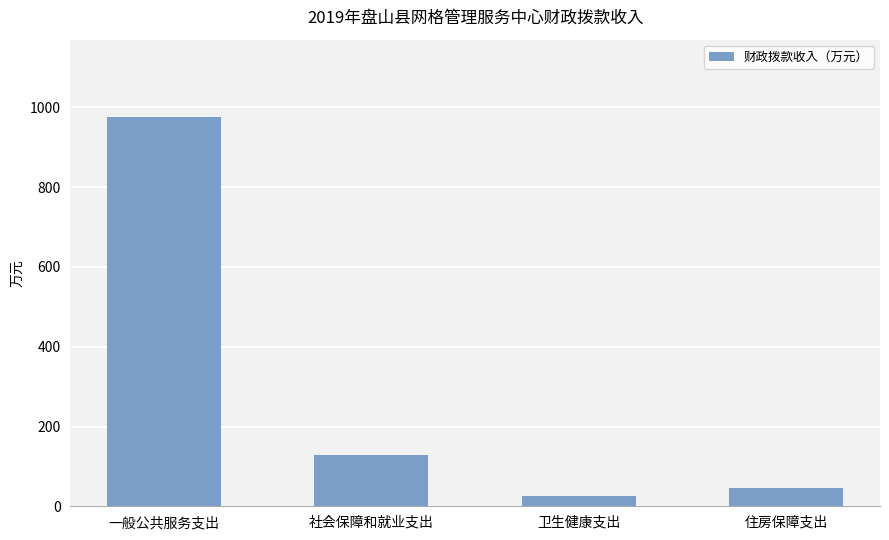

Which label corresponds to the largest value in the chart?

一般公共服务支出